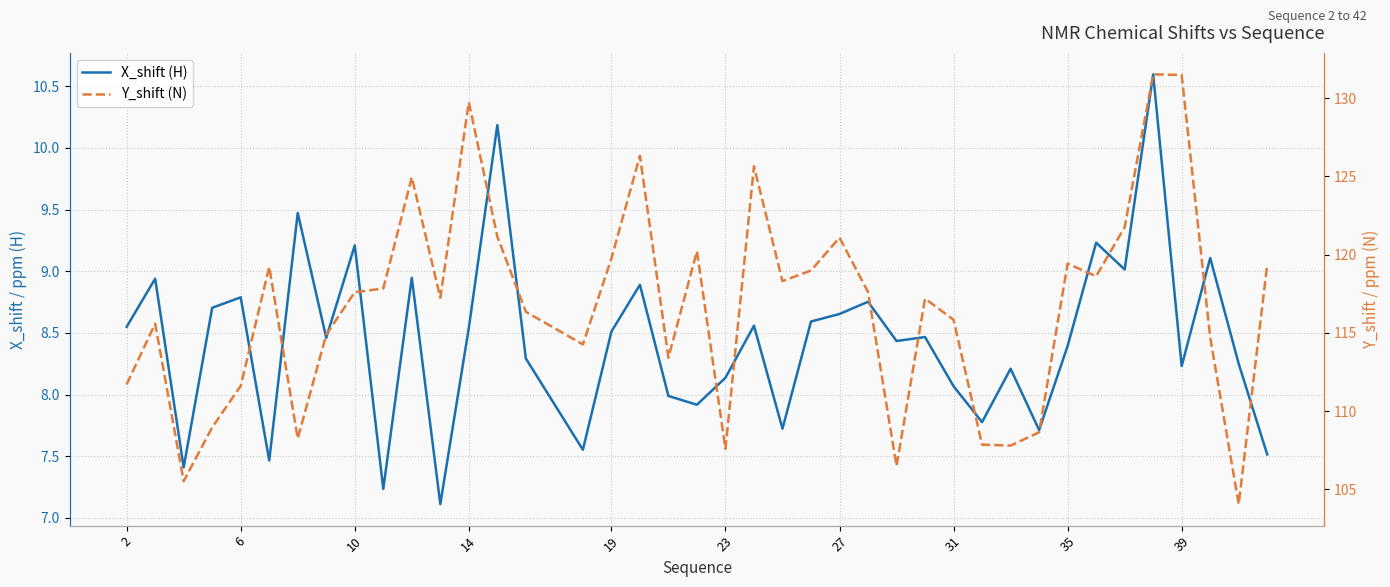

At how many categories does at least one series exceed 112?

29